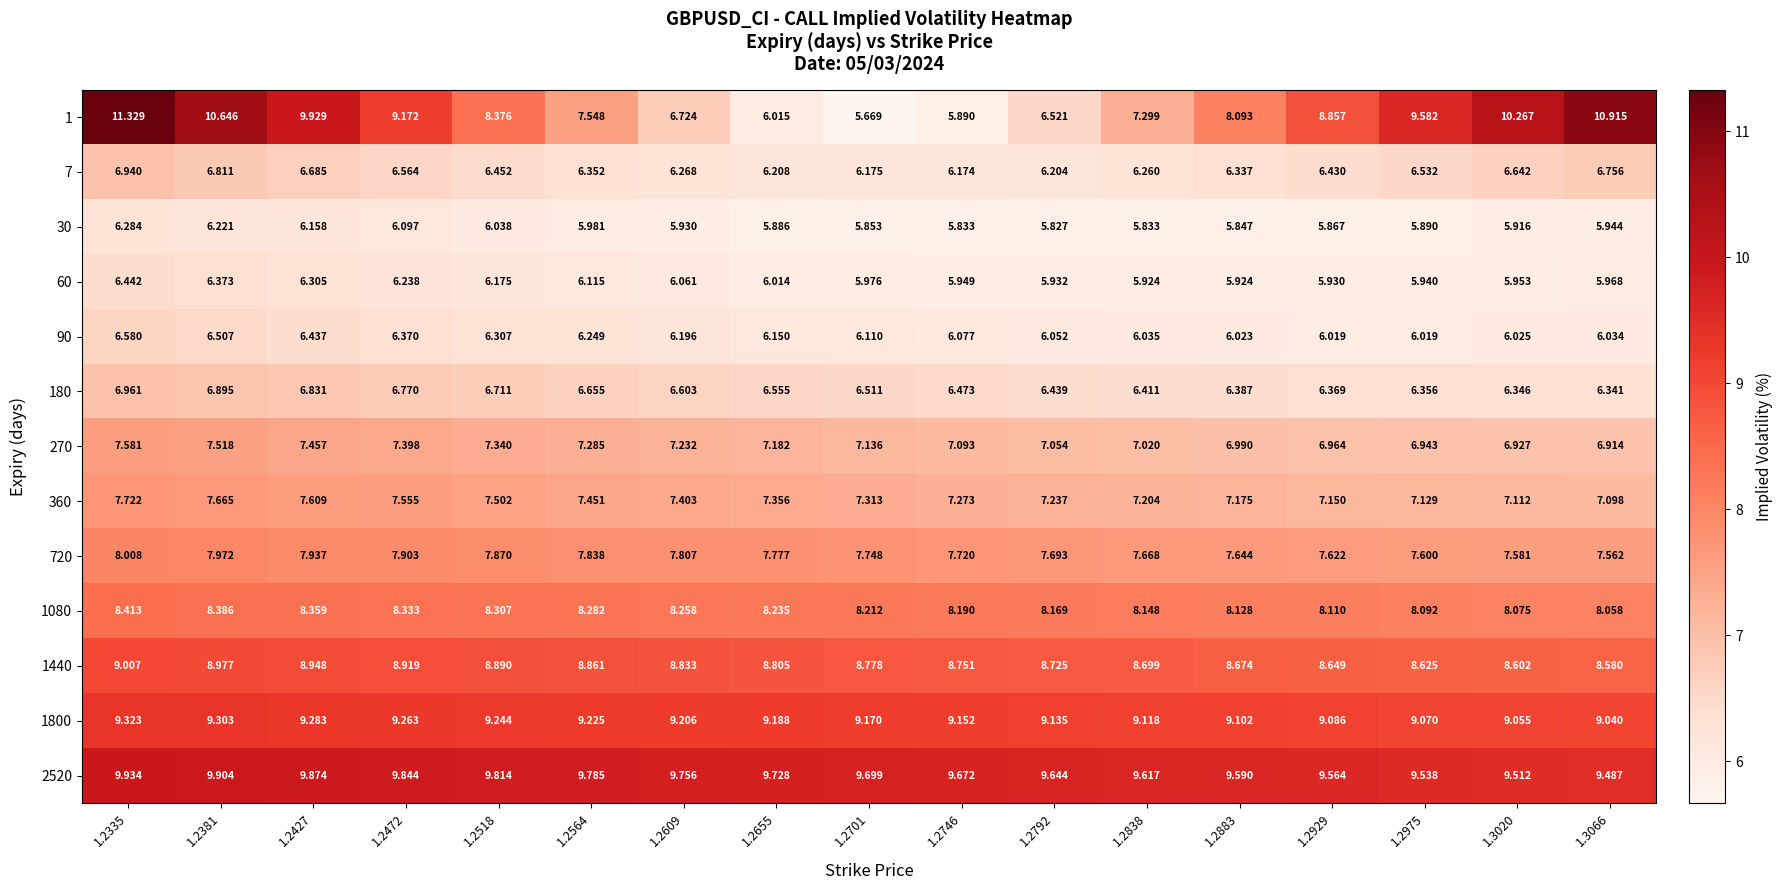

Reading left to right, what are all the values shown in this chart?

1: 1.2335=11.3	1.2381=10.6	1.2427=9.9	1.2472=9.2	1.2518=8.4	1.2564=7.5	1.2609=6.7	1.2655=6.0	1.2701=5.7	1.2746=5.9	1.2792=6.5	1.2838=7.3	1.2883=8.1	1.2929=8.9	1.2975=9.6	1.3020=10.3	1.3066=10.9
7: 1.2335=6.9	1.2381=6.8	1.2427=6.7	1.2472=6.6	1.2518=6.5	1.2564=6.4	1.2609=6.3	1.2655=6.2	1.2701=6.2	1.2746=6.2	1.2792=6.2	1.2838=6.3	1.2883=6.3	1.2929=6.4	1.2975=6.5	1.3020=6.6	1.3066=6.8
30: 1.2335=6.3	1.2381=6.2	1.2427=6.2	1.2472=6.1	1.2518=6.0	1.2564=6.0	1.2609=5.9	1.2655=5.9	1.2701=5.9	1.2746=5.8	1.2792=5.8	1.2838=5.8	1.2883=5.8	1.2929=5.9	1.2975=5.9	1.3020=5.9	1.3066=5.9
60: 1.2335=6.4	1.2381=6.4	1.2427=6.3	1.2472=6.2	1.2518=6.2	1.2564=6.1	1.2609=6.1	1.2655=6.0	1.2701=6.0	1.2746=5.9	1.2792=5.9	1.2838=5.9	1.2883=5.9	1.2929=5.9	1.2975=5.9	1.3020=6.0	1.3066=6.0
90: 1.2335=6.6	1.2381=6.5	1.2427=6.4	1.2472=6.4	1.2518=6.3	1.2564=6.2	1.2609=6.2	1.2655=6.2	1.2701=6.1	1.2746=6.1	1.2792=6.1	1.2838=6.0	1.2883=6.0	1.2929=6.0	1.2975=6.0	1.3020=6.0	1.3066=6.0
180: 1.2335=7.0	1.2381=6.9	1.2427=6.8	1.2472=6.8	1.2518=6.7	1.2564=6.7	1.2609=6.6	1.2655=6.6	1.2701=6.5	1.2746=6.5	1.2792=6.4	1.2838=6.4	1.2883=6.4	1.2929=6.4	1.2975=6.4	1.3020=6.3	1.3066=6.3
270: 1.2335=7.6	1.2381=7.5	1.2427=7.5	1.2472=7.4	1.2518=7.3	1.2564=7.3	1.2609=7.2	1.2655=7.2	1.2701=7.1	1.2746=7.1	1.2792=7.1	1.2838=7.0	1.2883=7.0	1.2929=7.0	1.2975=6.9	1.3020=6.9	1.3066=6.9
360: 1.2335=7.7	1.2381=7.7	1.2427=7.6	1.2472=7.6	1.2518=7.5	1.2564=7.5	1.2609=7.4	1.2655=7.4	1.2701=7.3	1.2746=7.3	1.2792=7.2	1.2838=7.2	1.2883=7.2	1.2929=7.2	1.2975=7.1	1.3020=7.1	1.3066=7.1
720: 1.2335=8.0	1.2381=8.0	1.2427=7.9	1.2472=7.9	1.2518=7.9	1.2564=7.8	1.2609=7.8	1.2655=7.8	1.2701=7.7	1.2746=7.7	1.2792=7.7	1.2838=7.7	1.2883=7.6	1.2929=7.6	1.2975=7.6	1.3020=7.6	1.3066=7.6
1080: 1.2335=8.4	1.2381=8.4	1.2427=8.4	1.2472=8.3	1.2518=8.3	1.2564=8.3	1.2609=8.3	1.2655=8.2	1.2701=8.2	1.2746=8.2	1.2792=8.2	1.2838=8.1	1.2883=8.1	1.2929=8.1	1.2975=8.1	1.3020=8.1	1.3066=8.1
1440: 1.2335=9.0	1.2381=9.0	1.2427=8.9	1.2472=8.9	1.2518=8.9	1.2564=8.9	1.2609=8.8	1.2655=8.8	1.2701=8.8	1.2746=8.8	1.2792=8.7	1.2838=8.7	1.2883=8.7	1.2929=8.6	1.2975=8.6	1.3020=8.6	1.3066=8.6
1800: 1.2335=9.3	1.2381=9.3	1.2427=9.3	1.2472=9.3	1.2518=9.2	1.2564=9.2	1.2609=9.2	1.2655=9.2	1.2701=9.2	1.2746=9.2	1.2792=9.1	1.2838=9.1	1.2883=9.1	1.2929=9.1	1.2975=9.1	1.3020=9.1	1.3066=9.0
2520: 1.2335=9.9	1.2381=9.9	1.2427=9.9	1.2472=9.8	1.2518=9.8	1.2564=9.8	1.2609=9.8	1.2655=9.7	1.2701=9.7	1.2746=9.7	1.2792=9.6	1.2838=9.6	1.2883=9.6	1.2929=9.6	1.2975=9.5	1.3020=9.5	1.3066=9.5